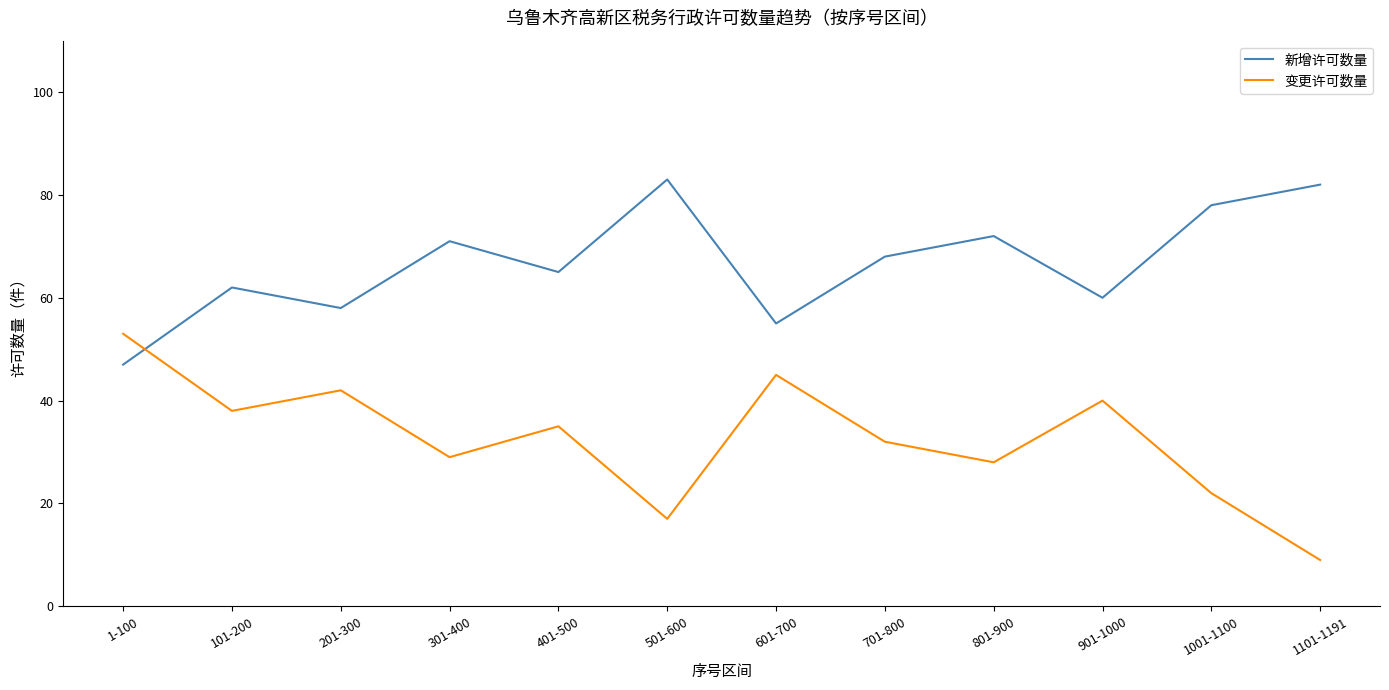

What is the spread (max minus min) of values at 101-200?

24